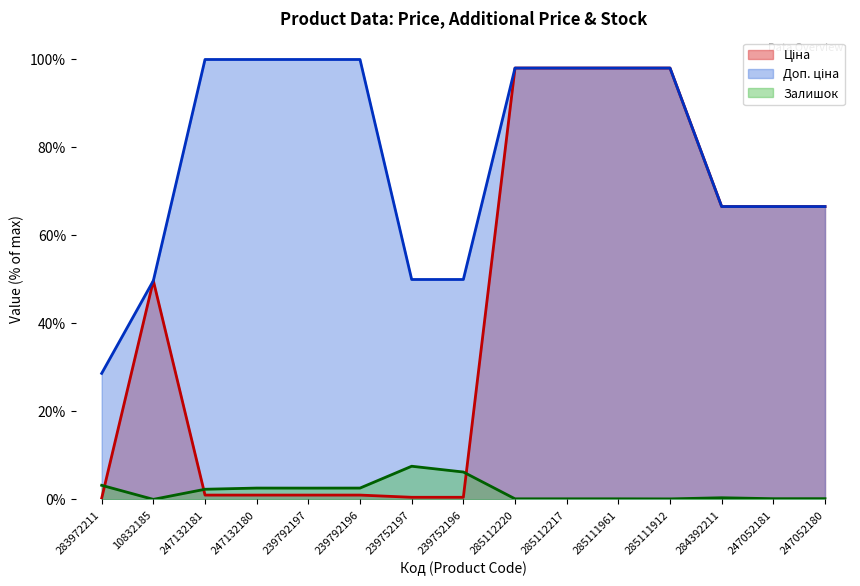

Reading left to right, transcribe all the data shown in this chart.

Ціна: 0.3	49.7	1.0	1.0	1.0	1.0	0.5	0.5	98.1	98.1	98.1	98.1	66.6	66.6	66.6
Доп. ціна: 28.7	49.7	100.0	100.0	100.0	100.0	50.0	50.0	98.1	98.1	98.1	98.1	66.6	66.6	66.6
Залишок: 3.2	0.0	2.3	2.6	2.6	2.6	7.6	6.2	0.2	0.2	0.2	0.1	0.4	0.2	0.2